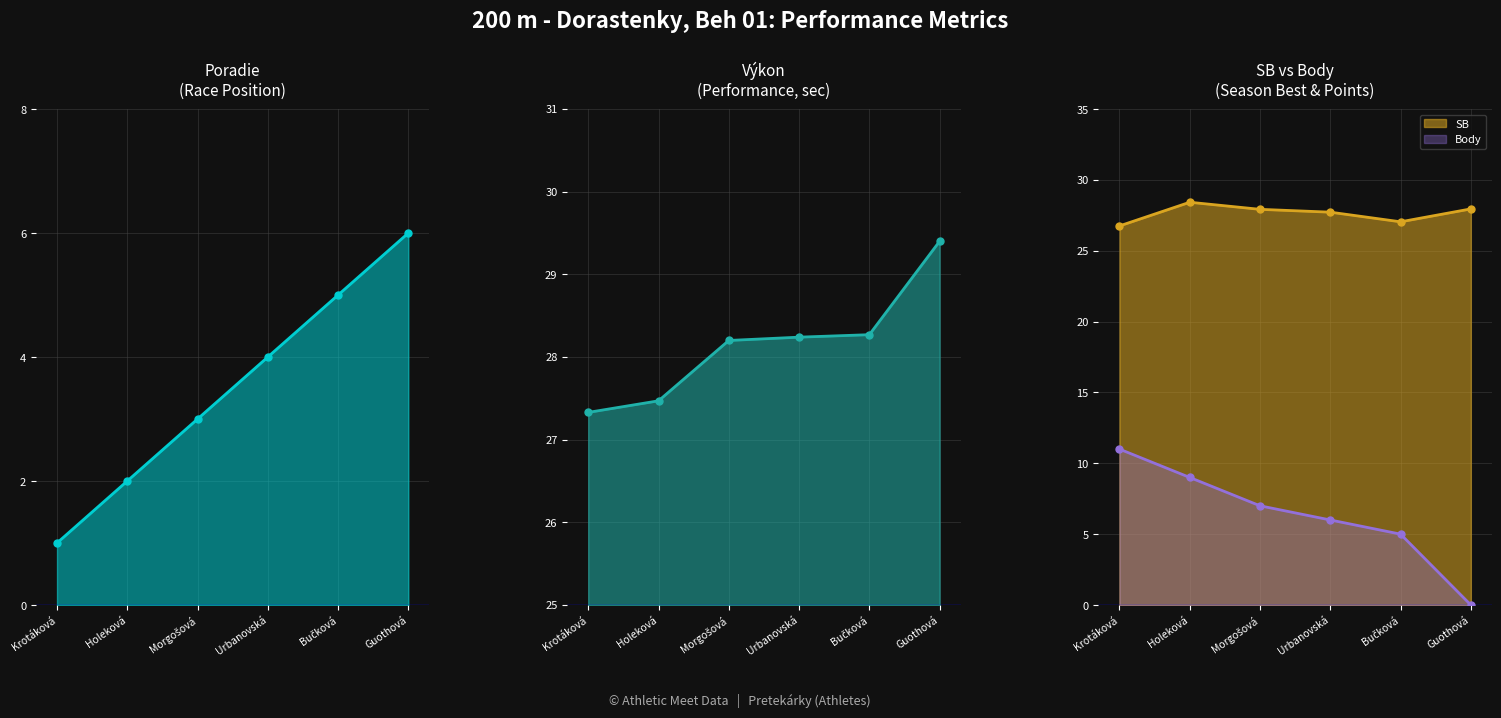

At Holeková, list the series in order from largest to smallest.

SB, Výkon, Body, Poradie